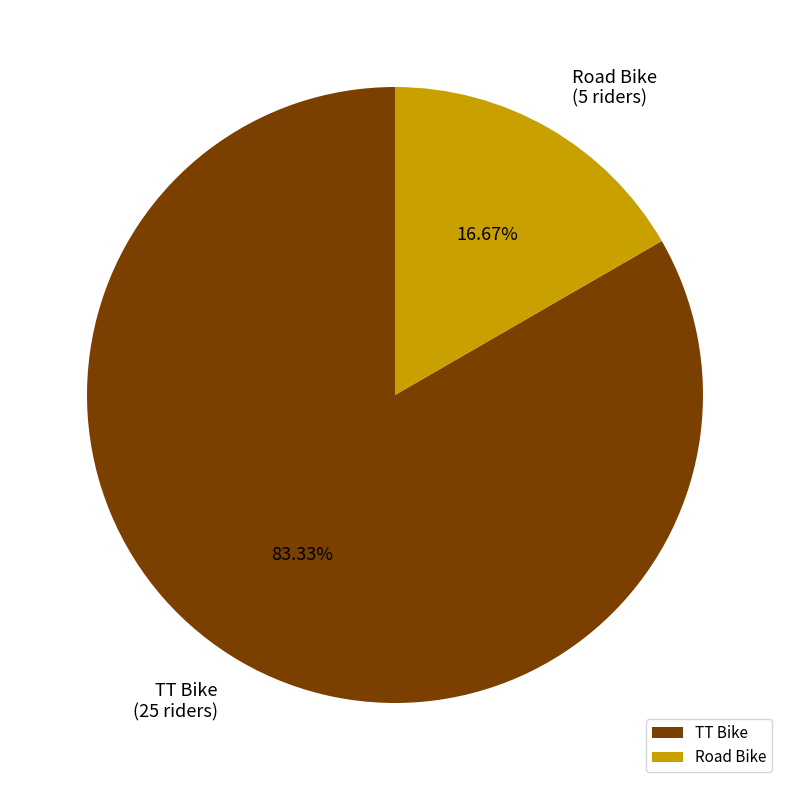

Between TT Bike and Road Bike, which is larger?

TT Bike